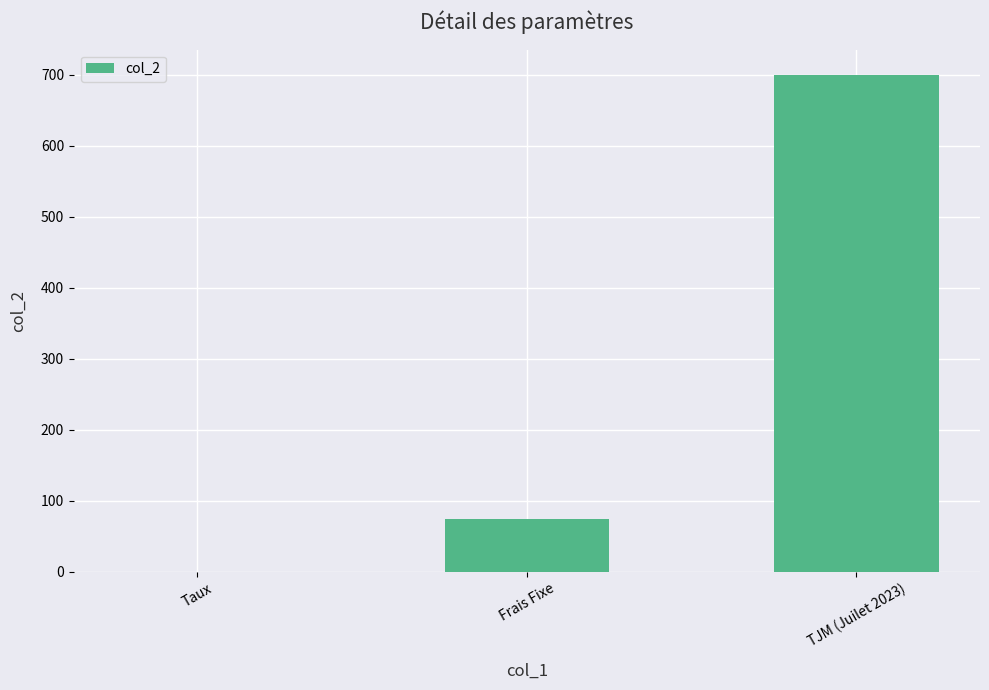

Where is the data nearest to the value 350?

Frais Fixe